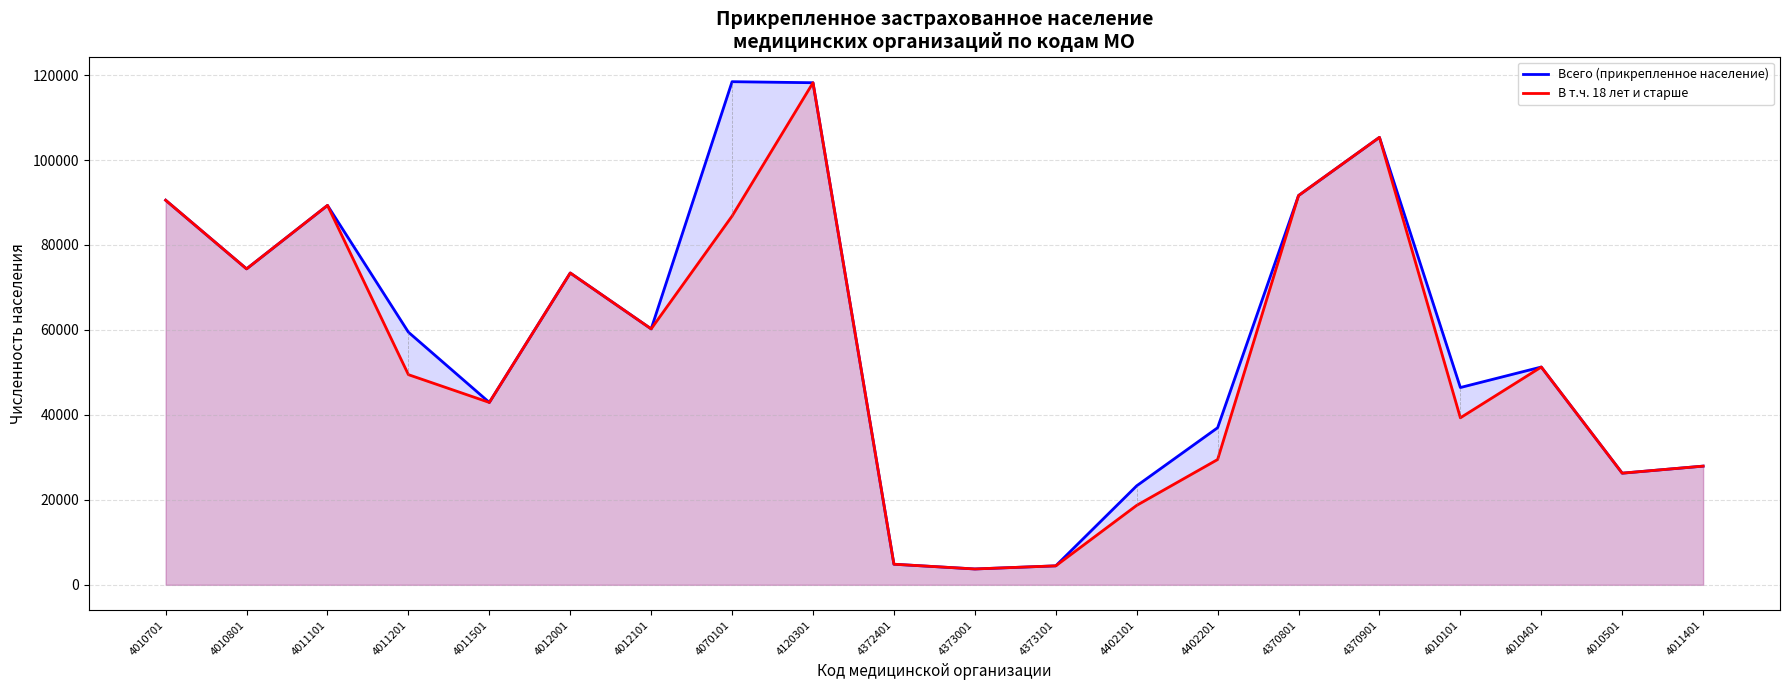

How many interior local valleys does the В т.ч. 18 лет и старше series have?

6